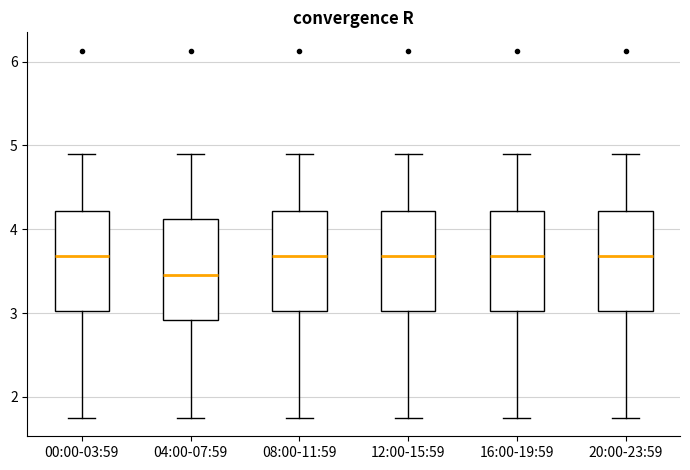

Which box has the lowest median line?

04:00-07:59